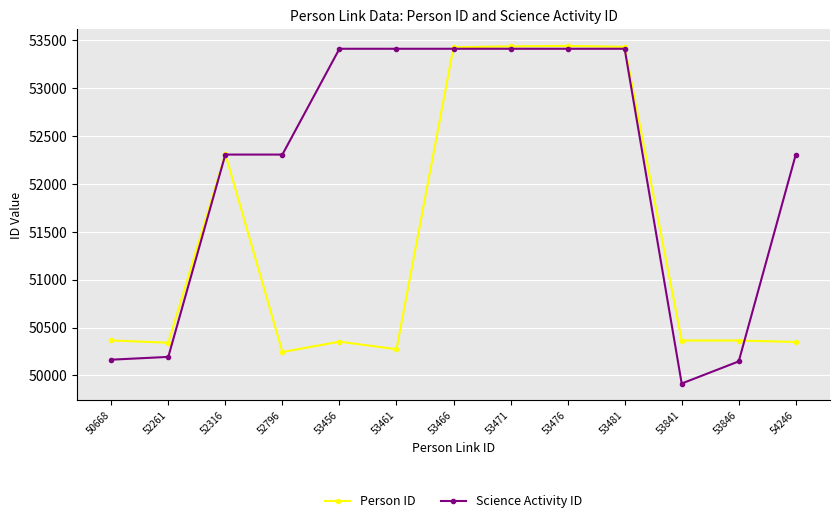

Which series has the widest spread of values?

Science Activity ID